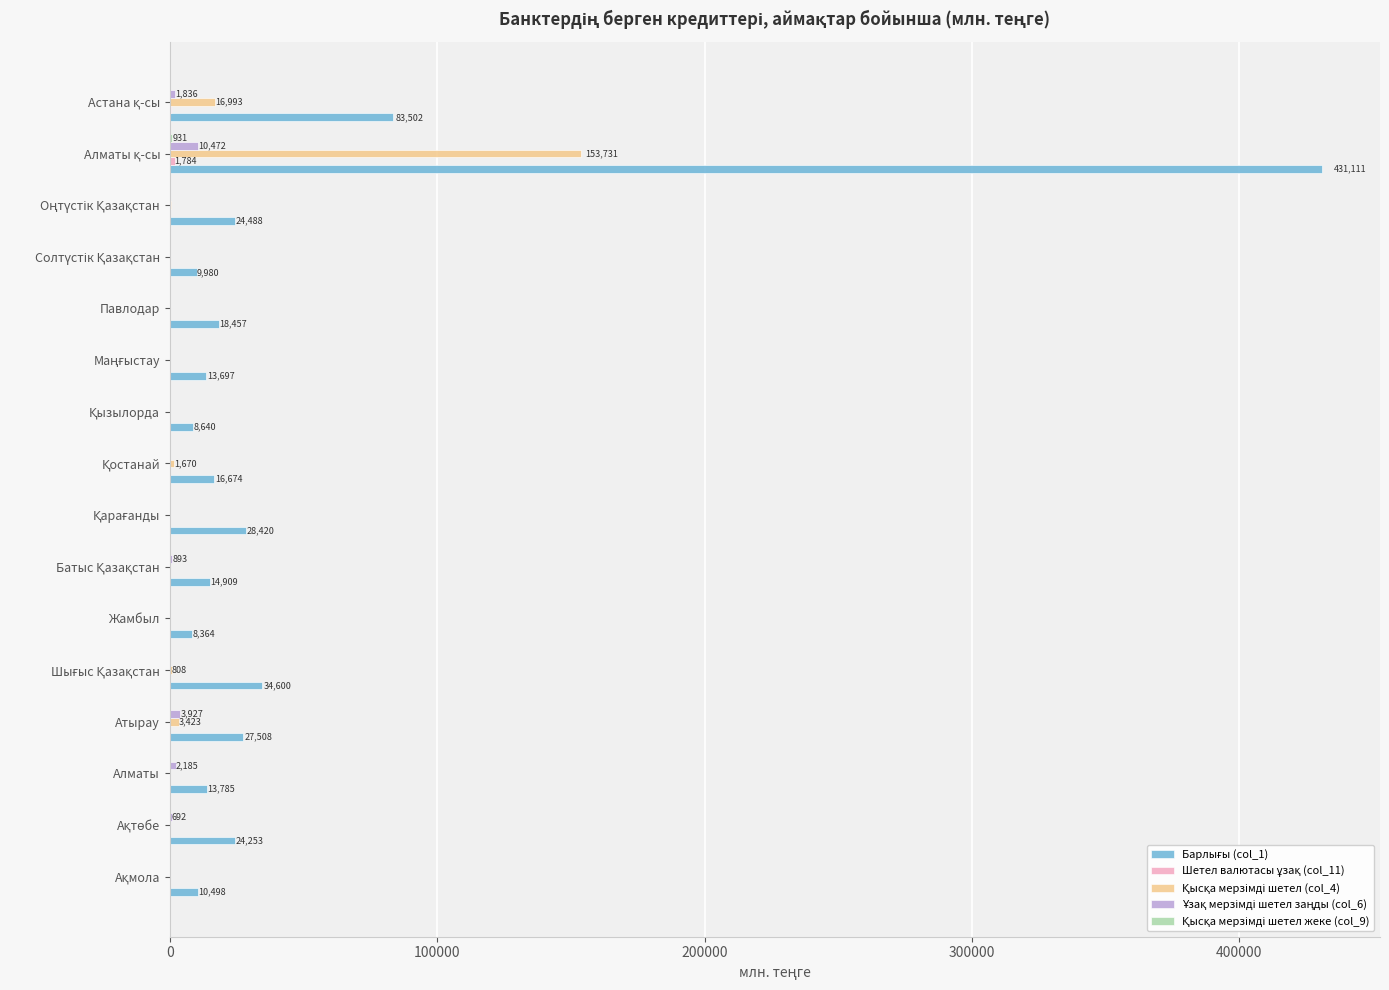

What is the maximum value shown in the chart?

431110.8